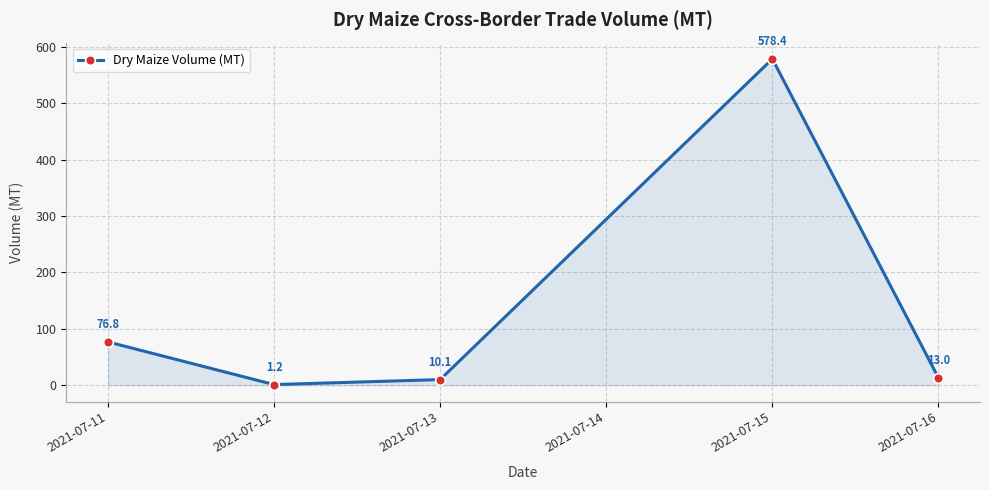

Is it true that the value at 2021-07-15 is 397.8?

False